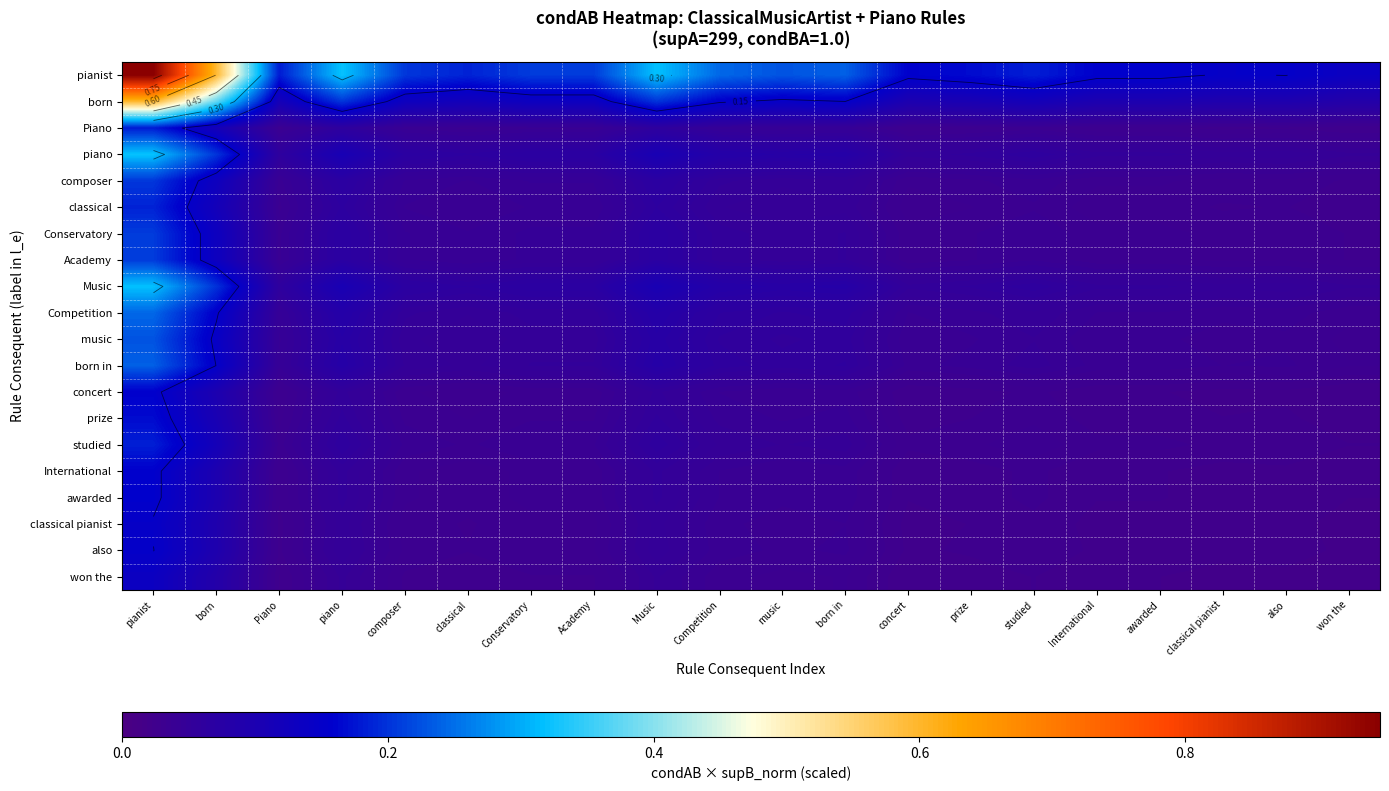

Which category has the lowest value in the Piano series?

won the